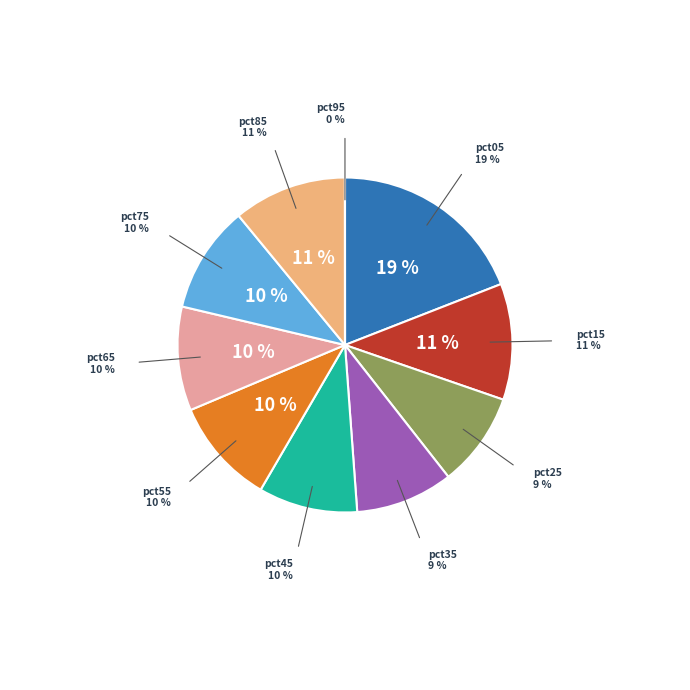

To the nearest percent, what is the difference between the largest and smallest slice percentages?

19%